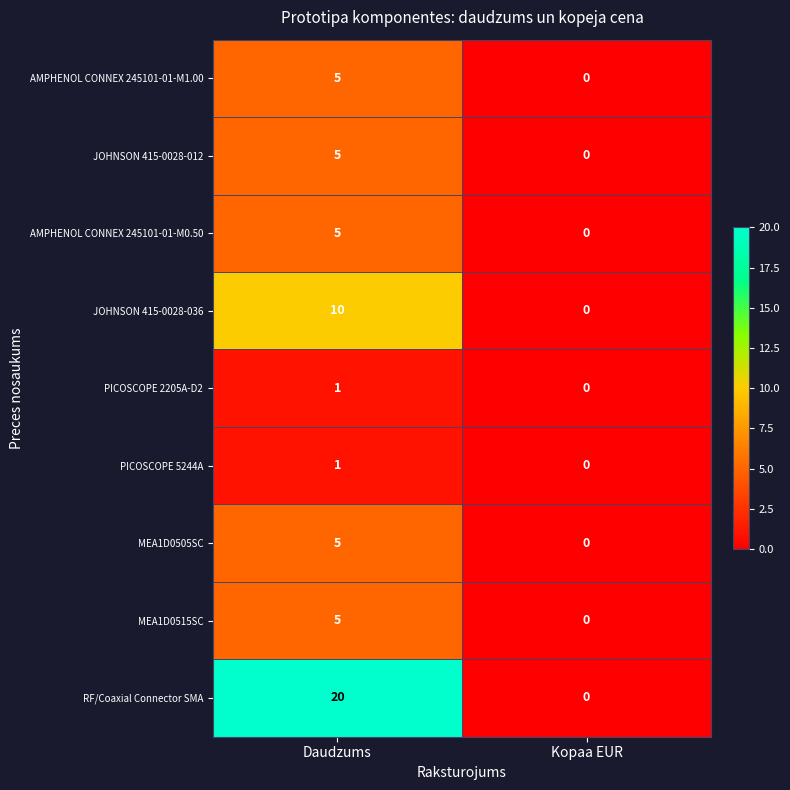

What is the approximate value of MEA1D0515SC at Daudzums?

5